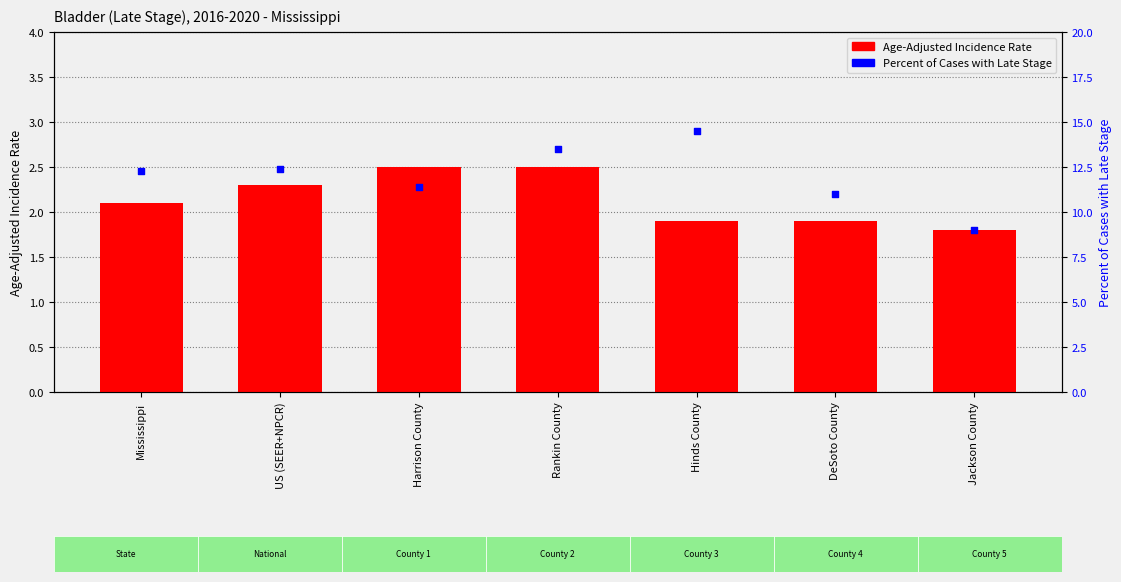

Is the value of Age-Adjusted Incidence Rate at Harrison County greater than the value of Percent of Cases with Late Stage at DeSoto County?

No